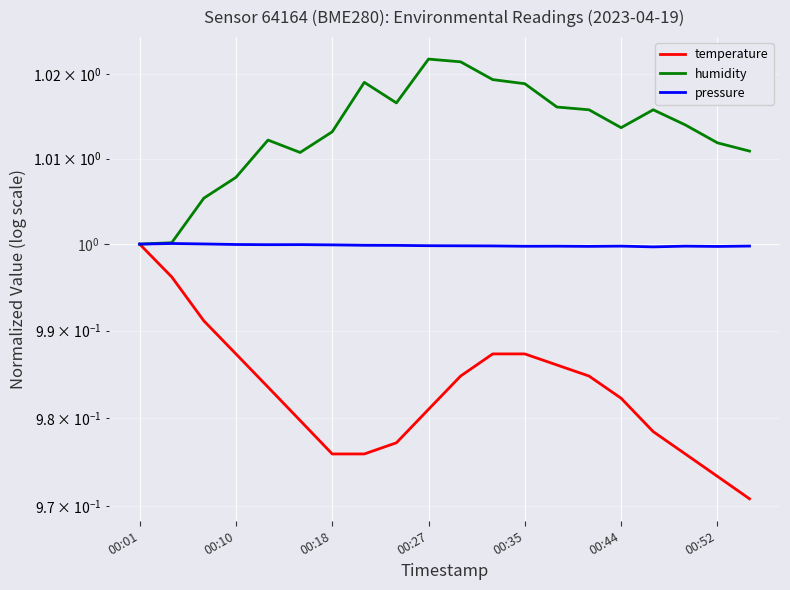

True or false: humidity and pressure intersect in this chart.

False